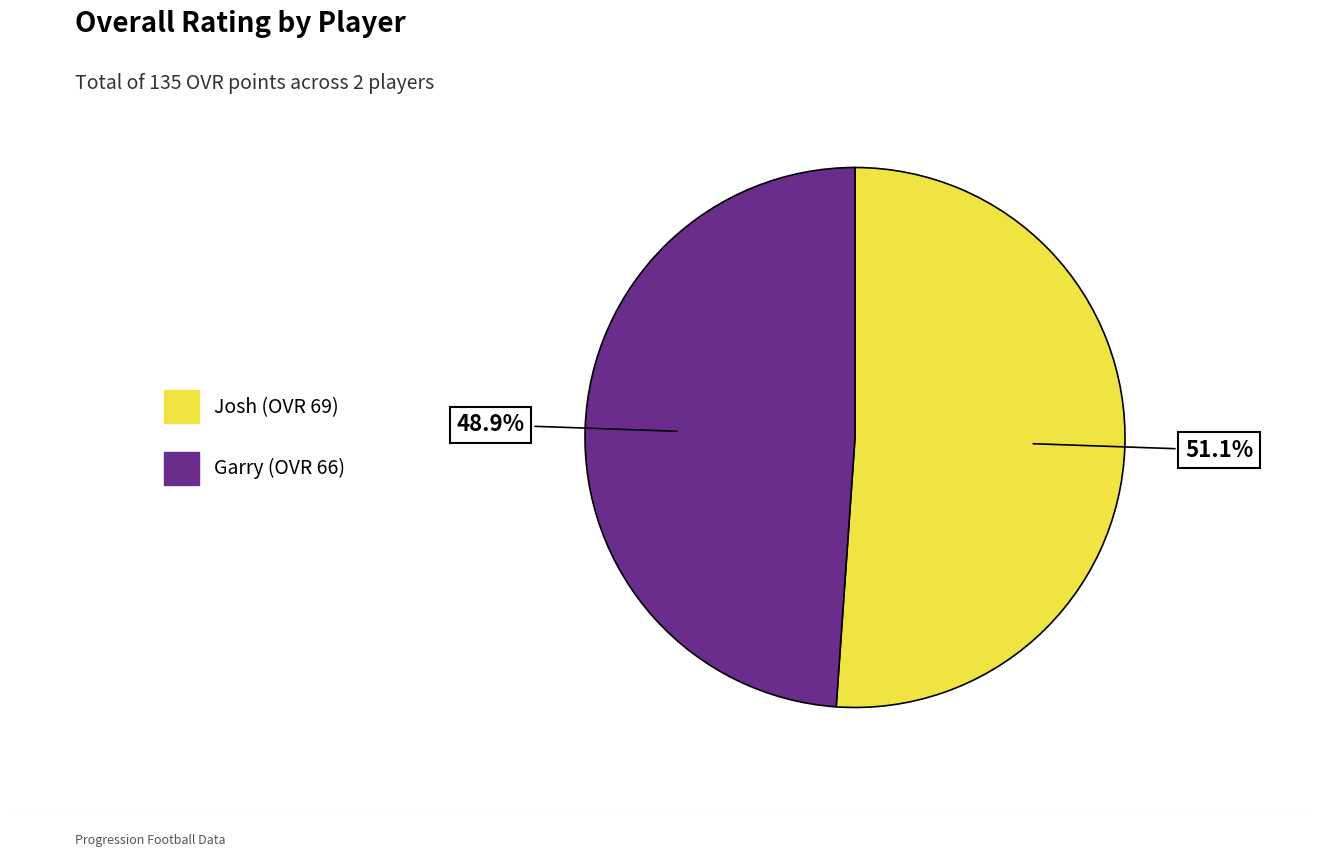

How many slices are in this pie chart?

2